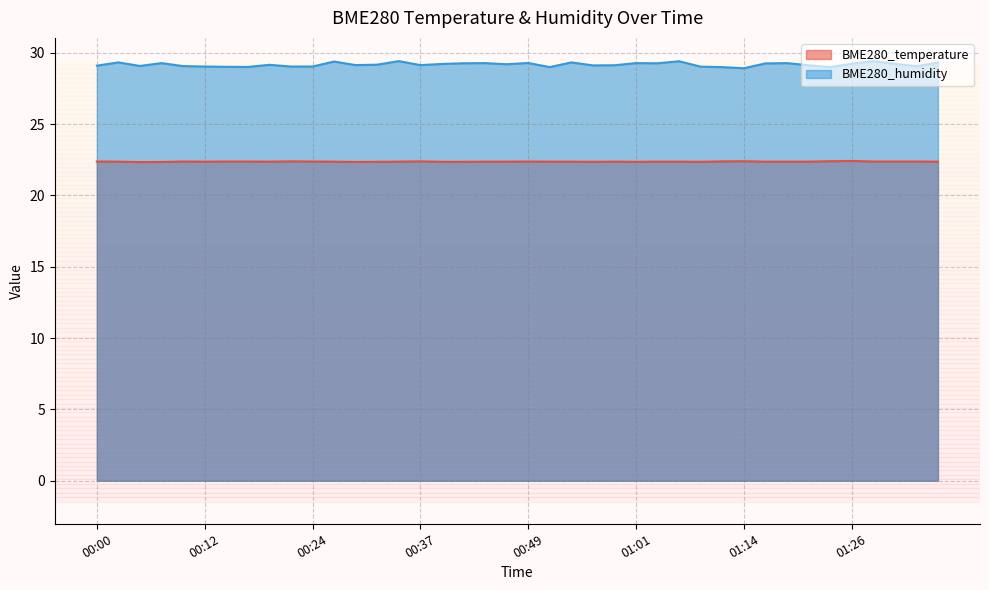

Which series has the largest total across all categories?

BME280_humidity